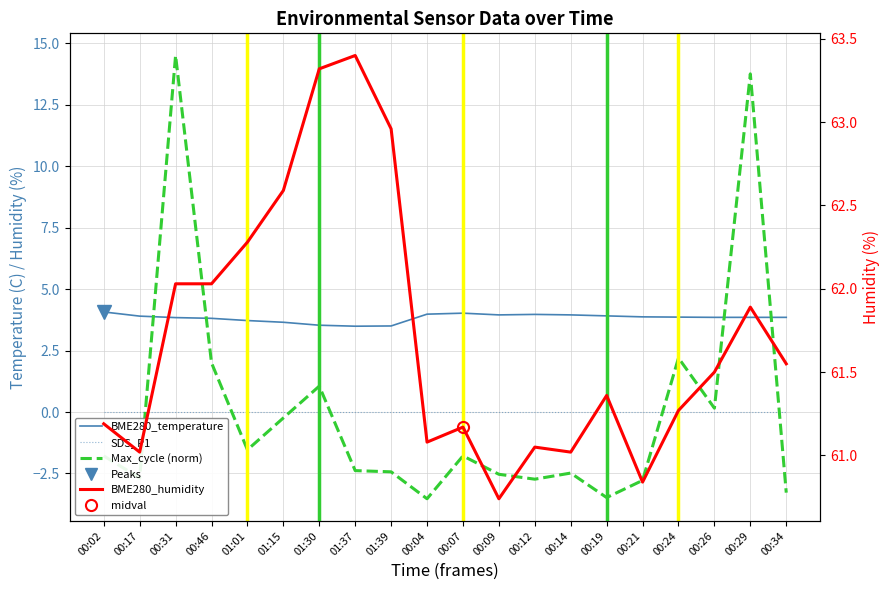

Does the chart display data point markers on the line(s)?

No